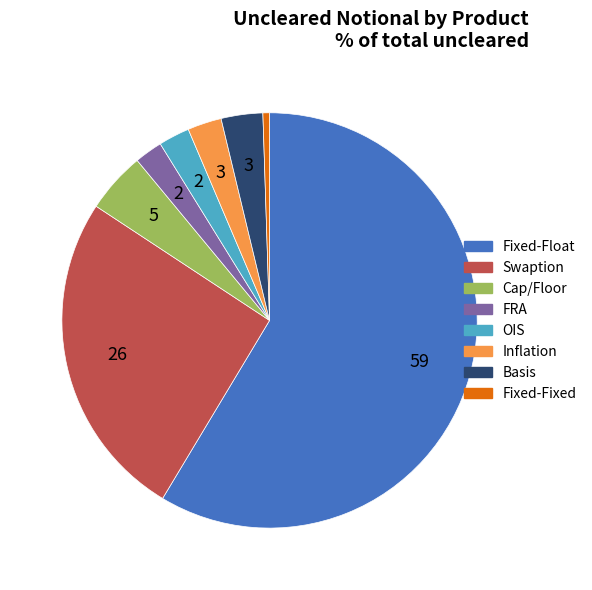

True or false: Fixed-Fixed accounts for 1% of the total.

True